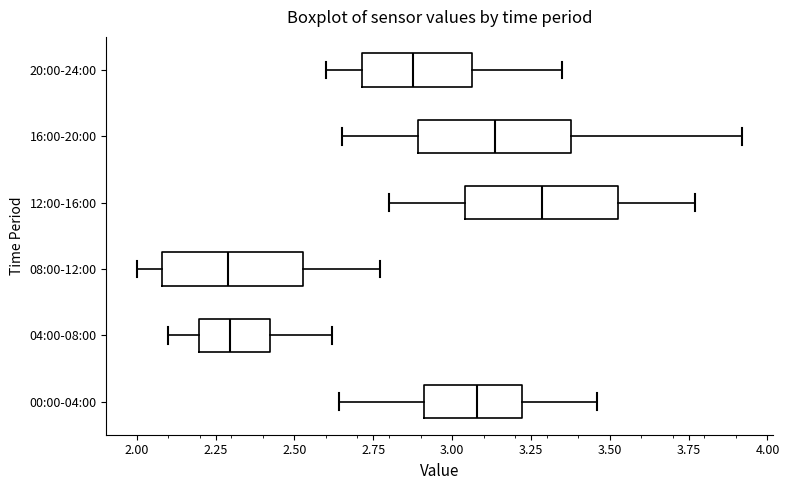

Where is the right edge of the box for 08:00-12:00 on the x-axis? The values are not printed on the chart, so give them approximately, as read against the axis.

2.55